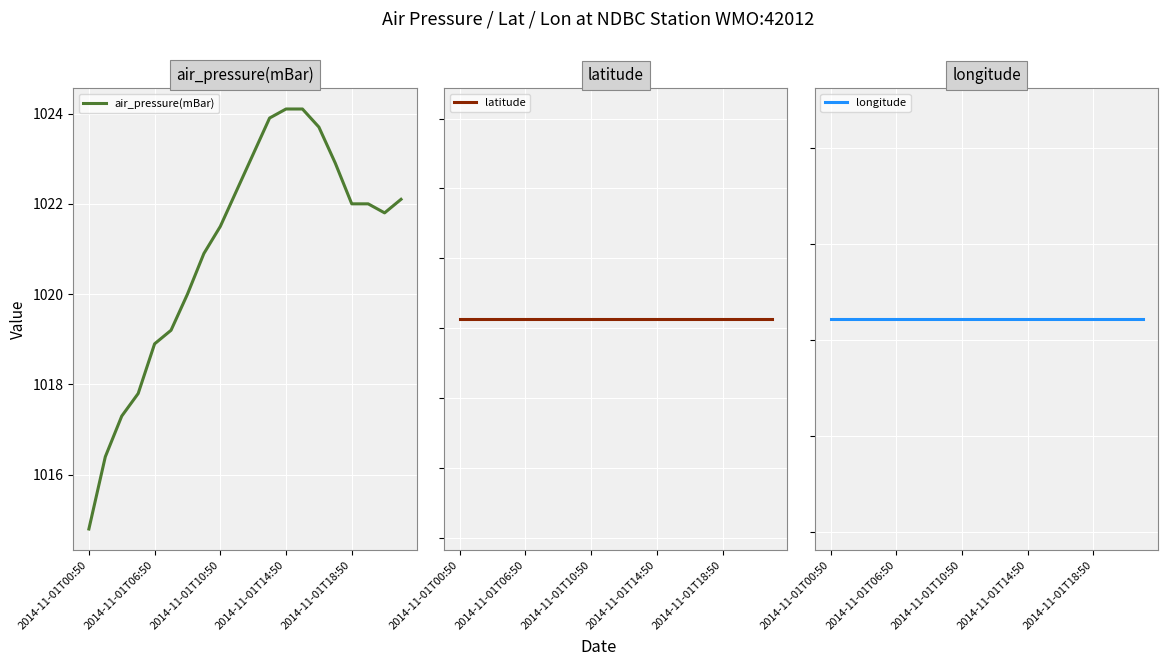

True or false: air_pressure(mBar) and longitude intersect in this chart.

False